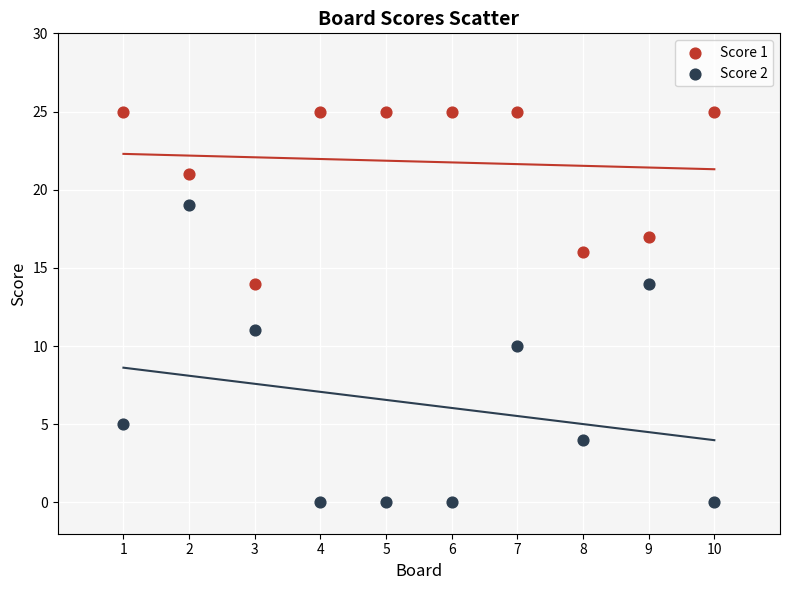

Which series has the widest spread of Y values?

Score 2